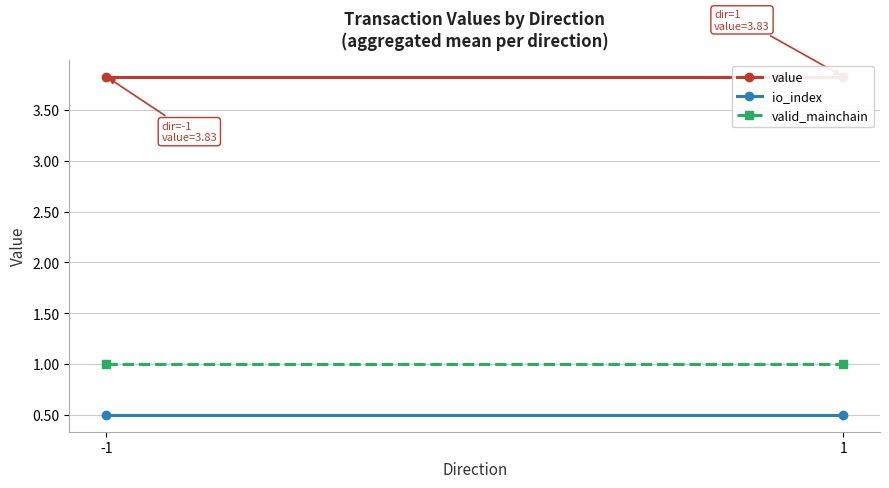

True or false: valid_mainchain has a value of 1.0 at 1.

True